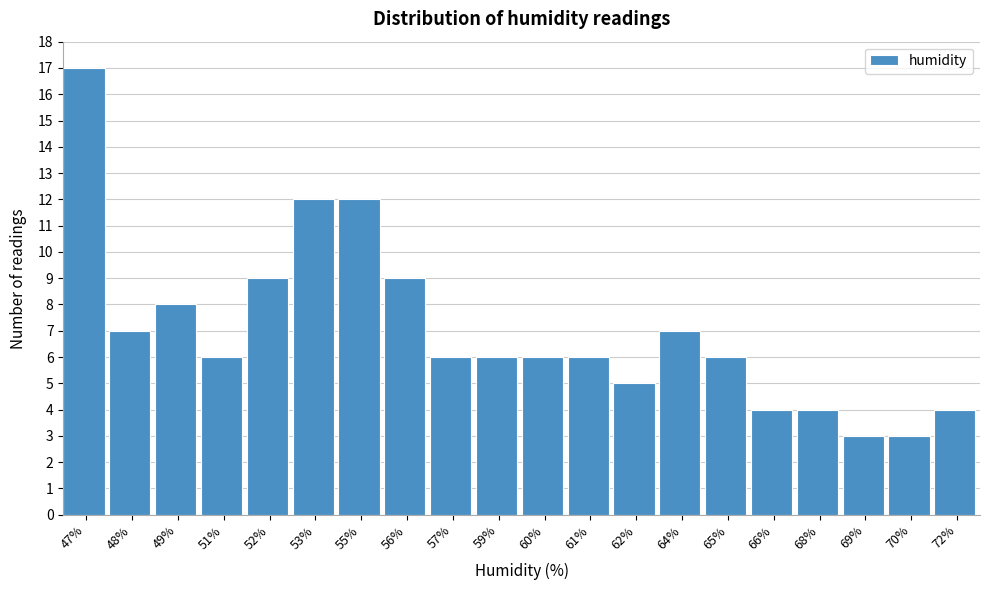

Reading left to right, extract all data points from this chart.

47%=17	48%=7	49%=8	51%=6	52%=9	53%=12	55%=12	56%=9	57%=6	59%=6	60%=6	61%=6	62%=5	64%=7	65%=6	66%=4	68%=4	69%=3	70%=3	72%=4